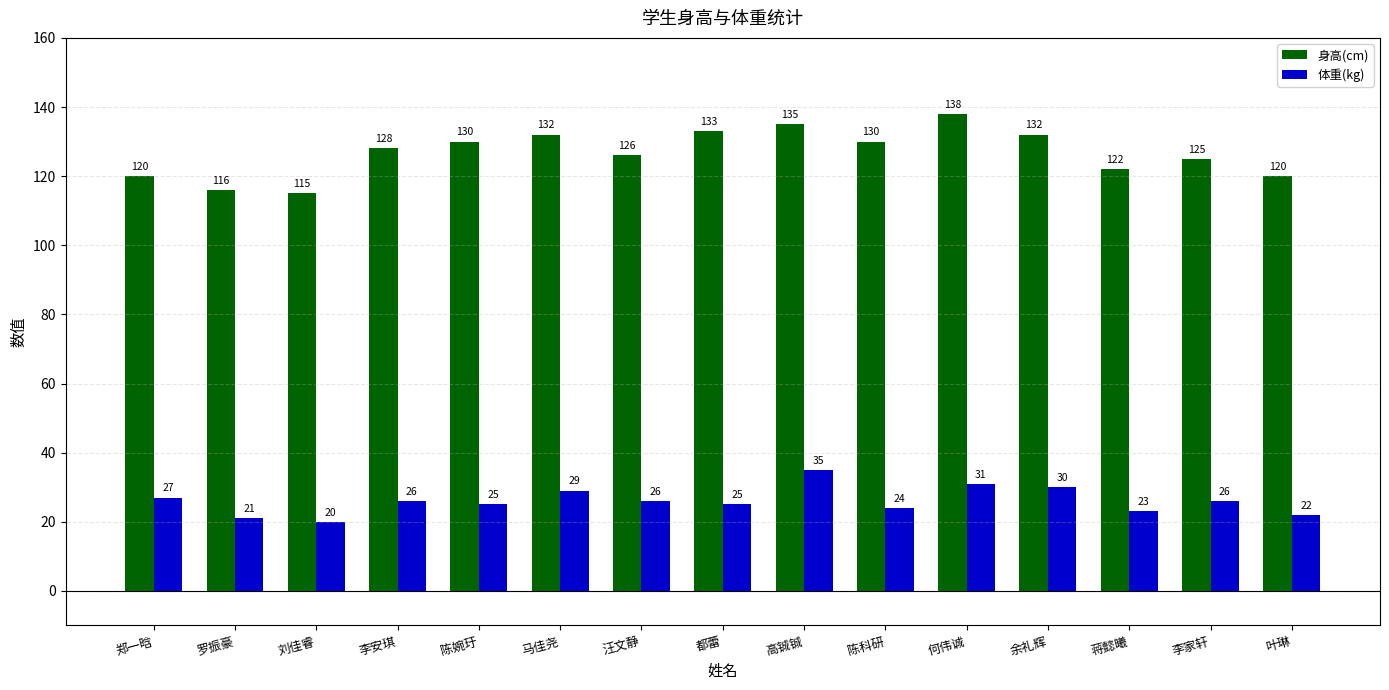

Which series has the widest spread of values?

身高(cm)